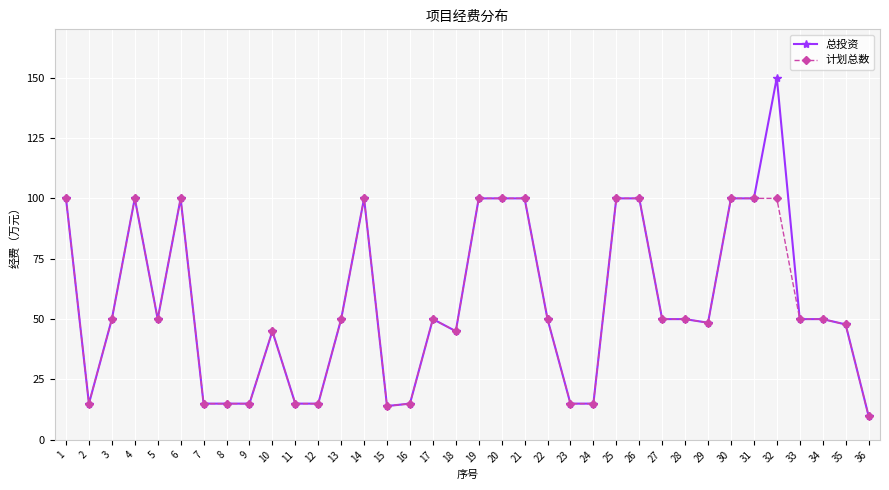

Which series has the widest spread of values?

总投资